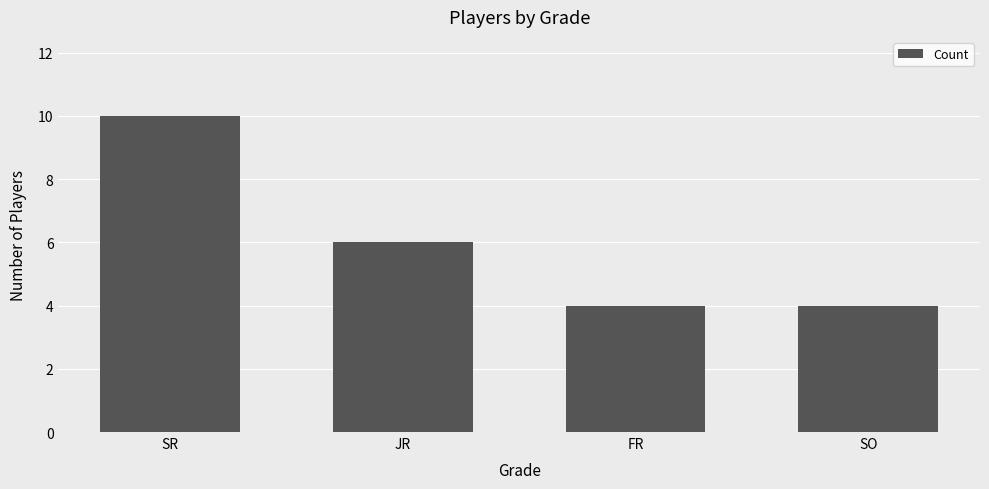

What is the ratio of the value at FR to the value at SO?

1.0